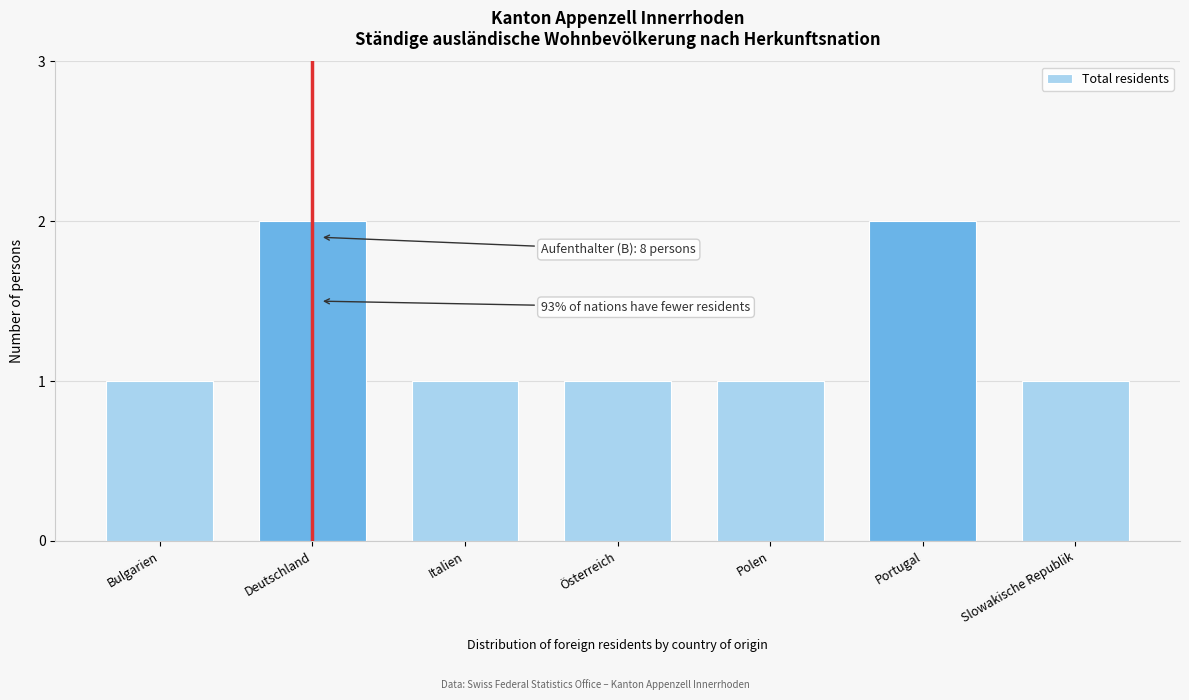

Reading left to right, what are all the values shown in this chart?

1	2	1	1	1	2	1